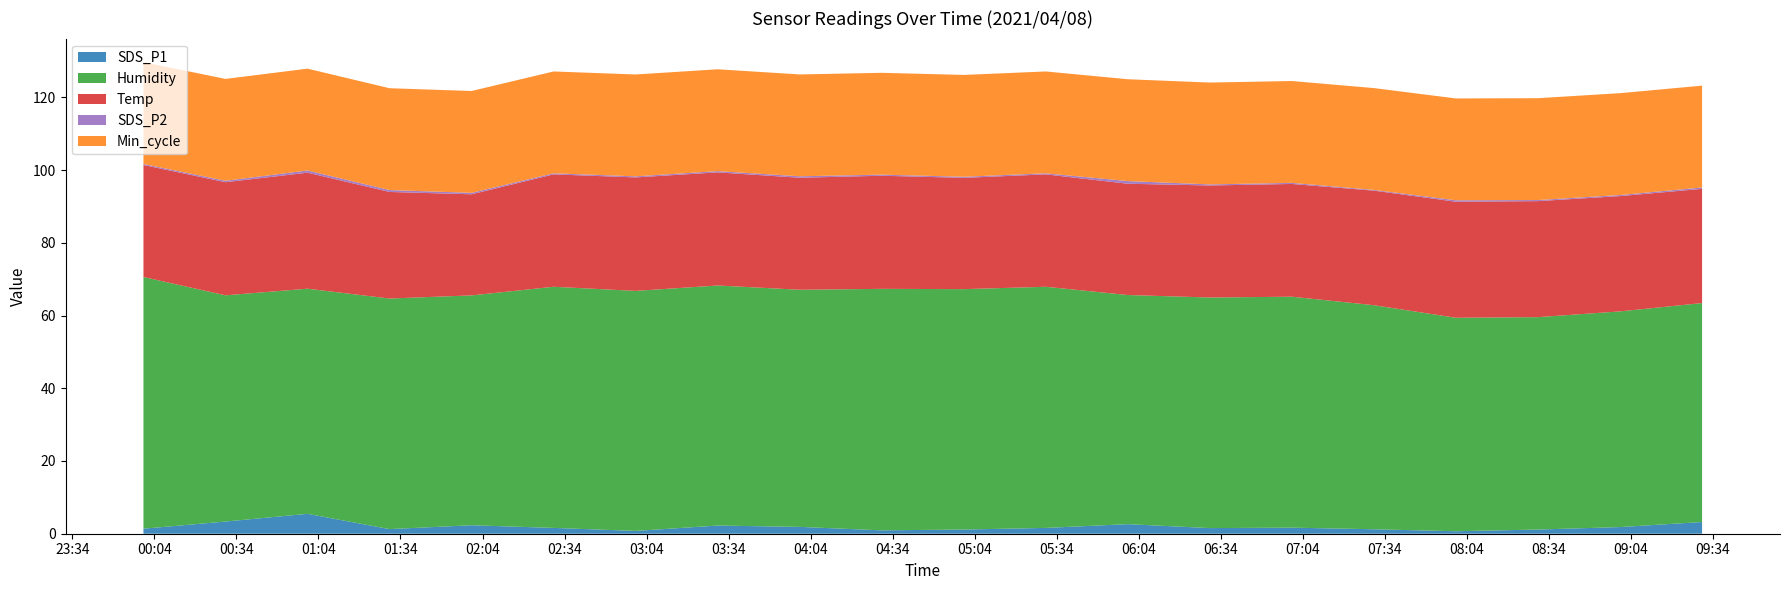

Reading right to left, transcribe all the data shown in this chart.

SDS_P1: 2021/04/08 09:30=3.2	2021/04/08 09:00=1.8	2021/04/08 08:30=1.1	2021/04/08 08:00=0.7	2021/04/08 07:30=1.2	2021/04/08 07:00=1.7	2021/04/08 06:30=1.6	2021/04/08 06:00=2.6	2021/04/08 05:30=1.6	2021/04/08 05:00=1.1	2021/04/08 04:30=0.9	2021/04/08 04:00=1.9	2021/04/08 03:30=2.2	2021/04/08 03:00=0.8	2021/04/08 02:30=1.6	2021/04/08 02:00=2.3	2021/04/08 01:30=1.3	2021/04/08 01:00=5.5	2021/04/08 00:30=3.4	2021/04/08 00:00=1.4
Humidity: 2021/04/08 09:30=60.2	2021/04/08 09:00=59.3	2021/04/08 08:30=58.4	2021/04/08 08:00=58.7	2021/04/08 07:30=61.6	2021/04/08 07:00=63.5	2021/04/08 06:30=63.4	2021/04/08 06:00=63.0	2021/04/08 05:30=66.3	2021/04/08 05:00=66.1	2021/04/08 04:30=66.4	2021/04/08 04:00=65.2	2021/04/08 03:30=66.0	2021/04/08 03:00=66.0	2021/04/08 02:30=66.3	2021/04/08 02:00=63.2	2021/04/08 01:30=63.4	2021/04/08 01:00=61.9	2021/04/08 00:30=62.2	2021/04/08 00:00=69.2
Temp: 2021/04/08 09:30=31.4	2021/04/08 09:00=31.7	2021/04/08 08:30=31.9	2021/04/08 08:00=31.9	2021/04/08 07:30=31.5	2021/04/08 07:00=31.0	2021/04/08 06:30=30.8	2021/04/08 06:00=30.6	2021/04/08 05:30=30.9	2021/04/08 05:00=30.6	2021/04/08 04:30=31.1	2021/04/08 04:00=30.8	2021/04/08 03:30=31.1	2021/04/08 03:00=31.2	2021/04/08 02:30=30.9	2021/04/08 02:00=27.8	2021/04/08 01:30=29.3	2021/04/08 01:00=31.9	2021/04/08 00:30=31.1	2021/04/08 00:00=30.8
SDS_P2: 2021/04/08 09:30=0.4	2021/04/08 09:00=0.3	2021/04/08 08:30=0.3	2021/04/08 08:00=0.4	2021/04/08 07:30=0.2	2021/04/08 07:00=0.3	2021/04/08 06:30=0.3	2021/04/08 06:00=0.7	2021/04/08 05:30=0.3	2021/04/08 05:00=0.3	2021/04/08 04:30=0.3	2021/04/08 04:00=0.4	2021/04/08 03:30=0.3	2021/04/08 03:00=0.3	2021/04/08 02:30=0.3	2021/04/08 02:00=0.4	2021/04/08 01:30=0.5	2021/04/08 01:00=0.6	2021/04/08 00:30=0.4	2021/04/08 00:00=0.3
Min_cycle: 2021/04/08 09:30=28.0	2021/04/08 09:00=28.0	2021/04/08 08:30=28.0	2021/04/08 08:00=28.0	2021/04/08 07:30=28.0	2021/04/08 07:00=28.0	2021/04/08 06:30=28.0	2021/04/08 06:00=28.0	2021/04/08 05:30=28.0	2021/04/08 05:00=28.0	2021/04/08 04:30=28.0	2021/04/08 04:00=28.0	2021/04/08 03:30=28.0	2021/04/08 03:00=28.0	2021/04/08 02:30=28.0	2021/04/08 02:00=28.0	2021/04/08 01:30=28.0	2021/04/08 01:00=28.0	2021/04/08 00:30=28.0	2021/04/08 00:00=28.0